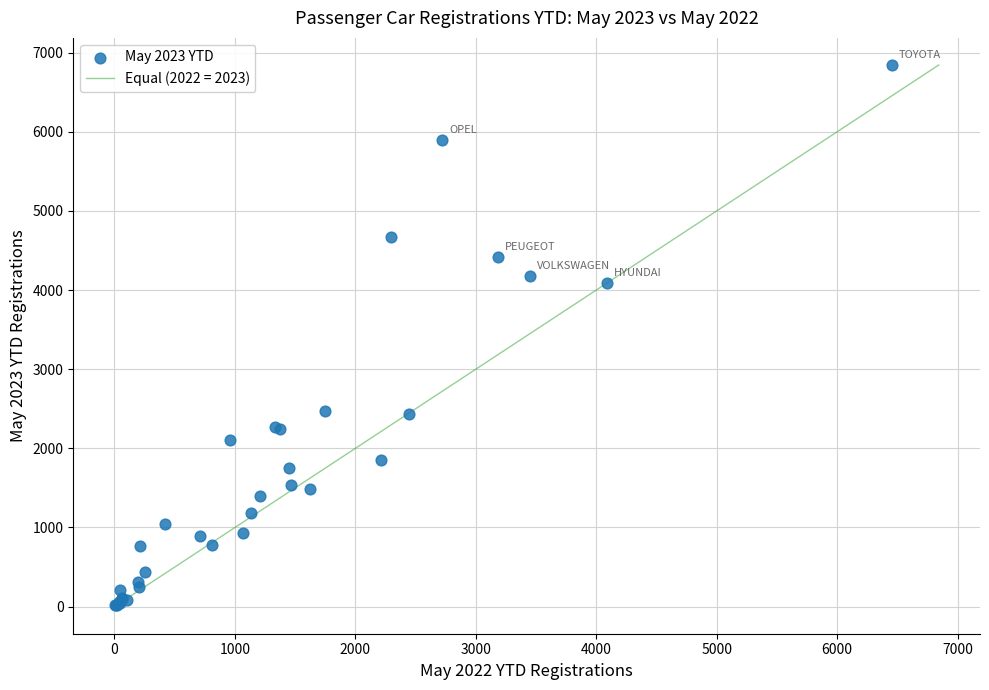

What Y value in the scatter plot is closest to 3432?

4089